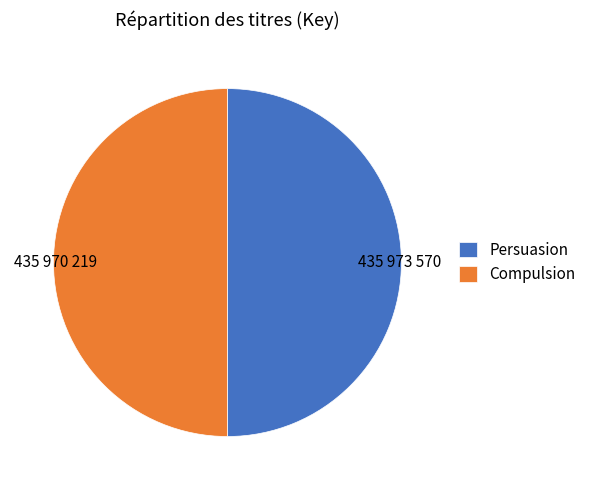

Approximately how many times larger is the value at Persuasion compared to Compulsion?

1.0